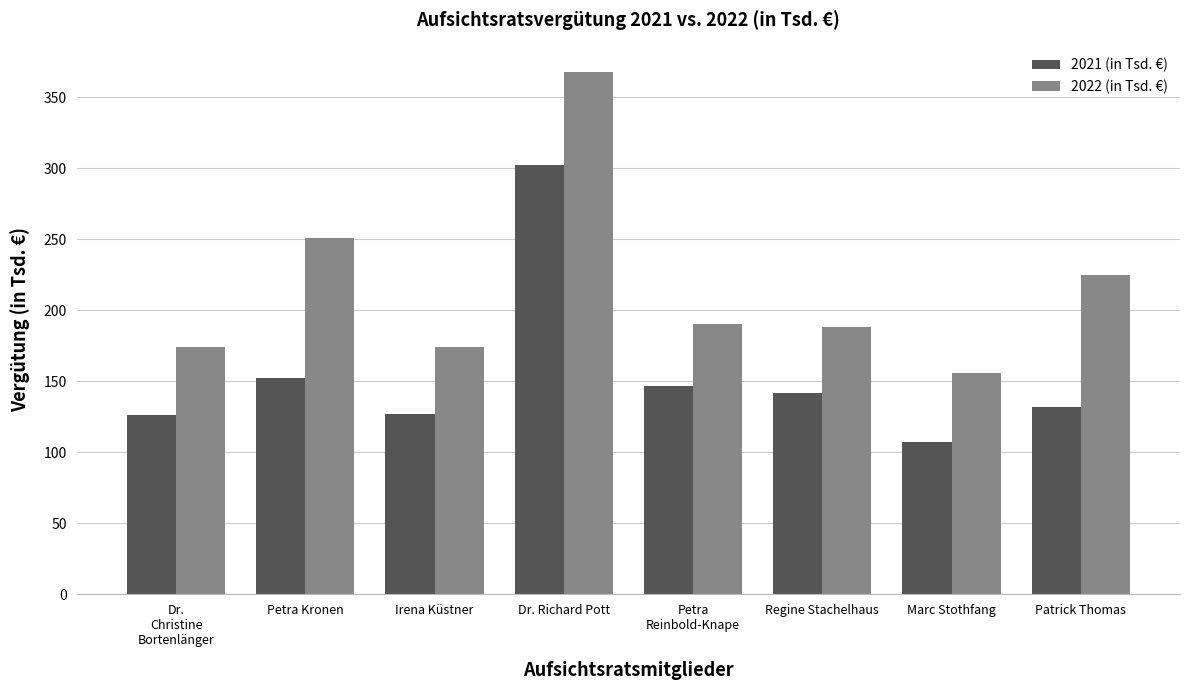

What value does the 2022 (in Tsd. €) series have at Petra
Reinbold-Knape, to the nearest 10?

190